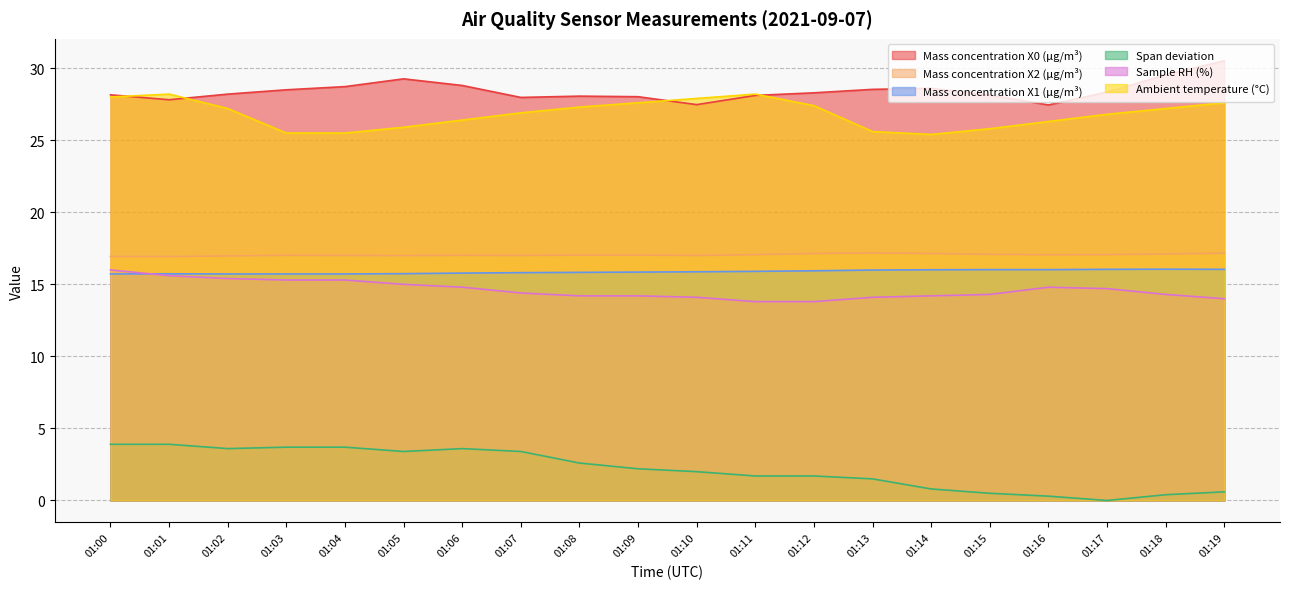

True or false: Span deviation and Mass concentration X1 (μg/m³) intersect in this chart.

False